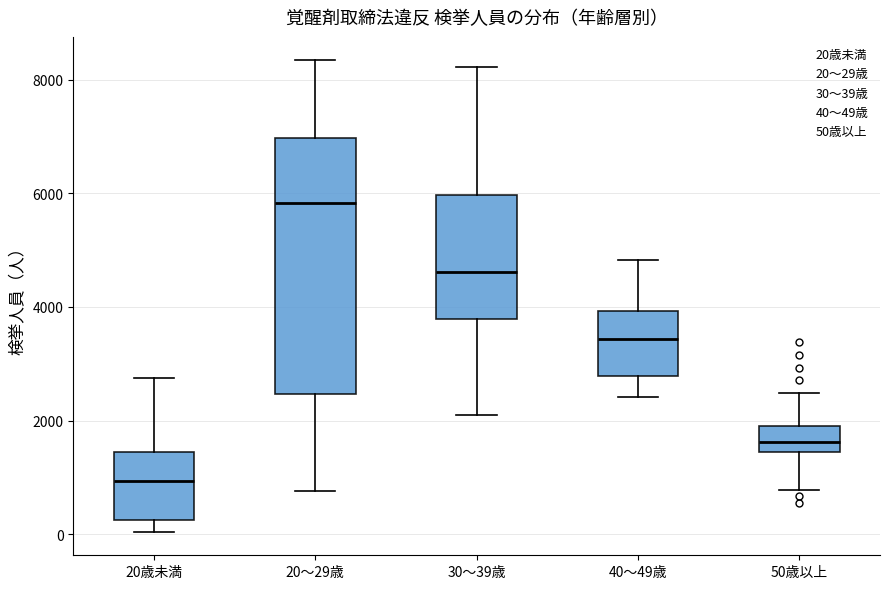

Reading left to right, transcribe this box plot: for each box, give where its median line is, the range the box spans, and where its two whiskers end, as read against the y-axis. The values are not printed on the chart, so give them approximately, as read against the axis.

20歳未満: median 1000, box 200 to 1400, whiskers 0 to 2800
20～29歳: median 5800, box 2400 to 7000, whiskers 800 to 8400
30～39歳: median 4600, box 3800 to 6000, whiskers 2200 to 8200
40～49歳: median 3400, box 2800 to 4000, whiskers 2400 to 4800
50歳以上: median 1600, box 1400 to 1800, whiskers 800 to 2400